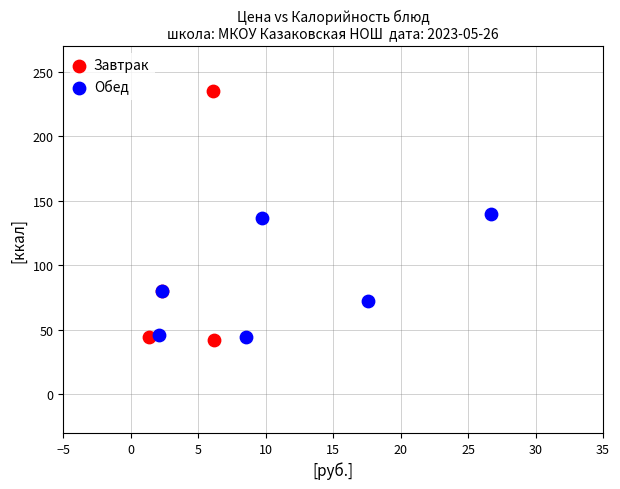

Which series reaches the maximum Y coordinate?

Завтрак